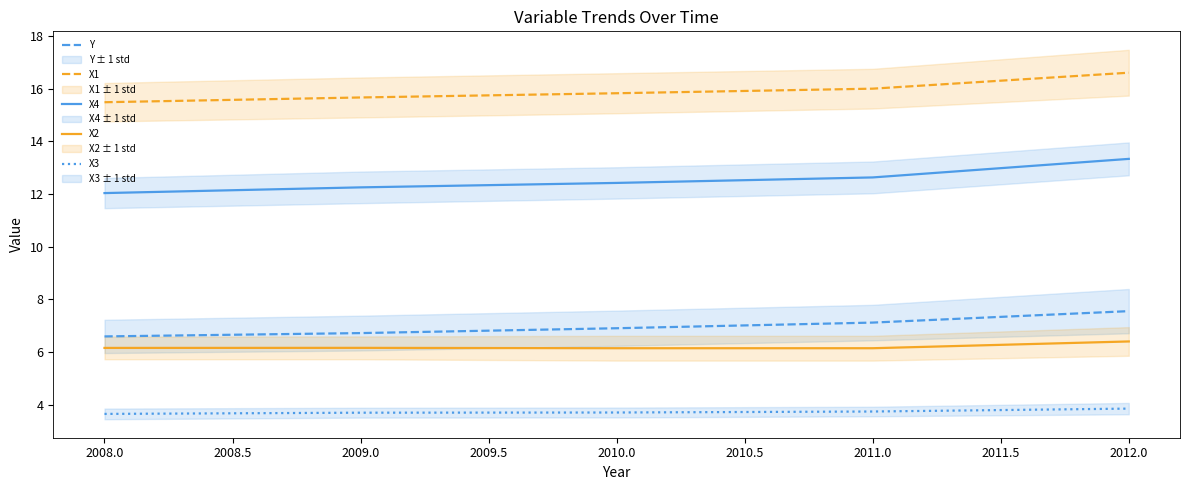

True or false: X1 has a value of 15.5 at 2008.0.

True